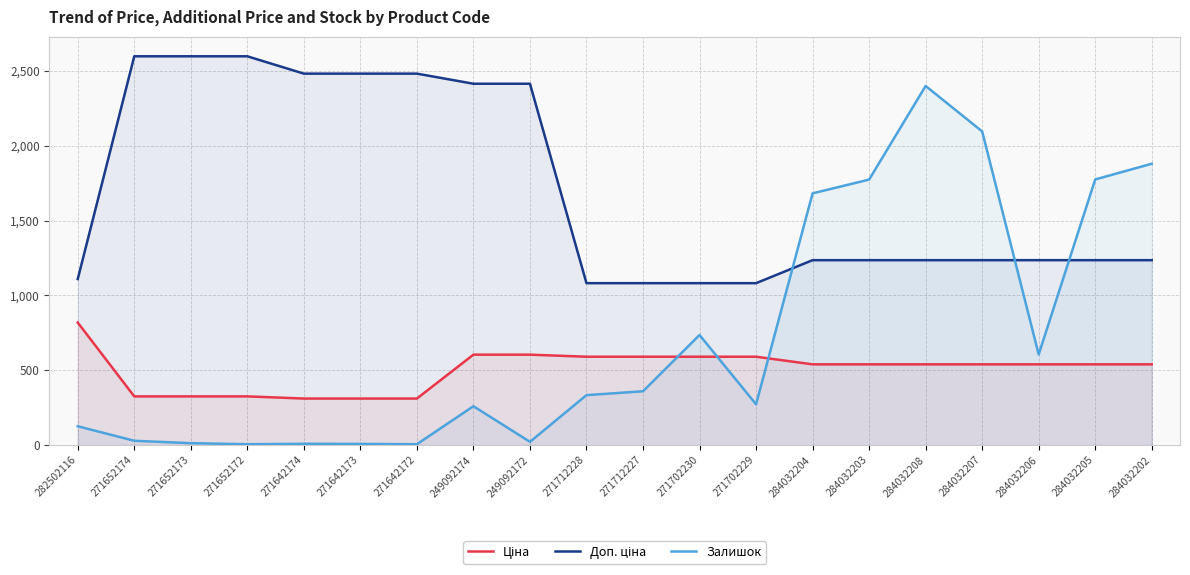

Reading left to right, what are all the values shown in this chart?

Ціна: 282502116=818.5	271652174=324.8	271652173=324.8	271652172=324.8	271642174=310.3	271642173=310.3	271642172=310.3	249092174=603.7	249092172=603.7	271712228=589.9	271712227=589.9	271702230=589.9	271702229=589.9	284032204=539.0	284032203=539.0	284032208=539.0	284032207=539.0	284032206=539.0	284032205=539.0	284032202=539.0
Доп. ціна: 282502116=1109.2	271652174=2598.3	271652173=2598.3	271652172=2598.3	271642174=2482.4	271642173=2482.4	271642172=2482.4	249092174=2414.8	249092172=2414.8	271712228=1081.7	271712227=1081.7	271702230=1081.7	271702229=1081.7	284032204=1235.4	284032203=1235.4	284032208=1235.4	284032207=1235.4	284032206=1235.4	284032205=1235.4	284032202=1235.4
Залишок: 282502116=125.0	271652174=28.0	271652173=12.0	271652172=5.0	271642174=8.0	271642173=7.0	271642172=5.0	249092174=259.0	249092172=21.0	271712228=333.0	271712227=359.0	271702230=735.0	271702229=272.0	284032204=1682.0	284032203=1774.0	284032208=2400.0	284032207=2096.0	284032206=605.0	284032205=1775.0	284032202=1880.0